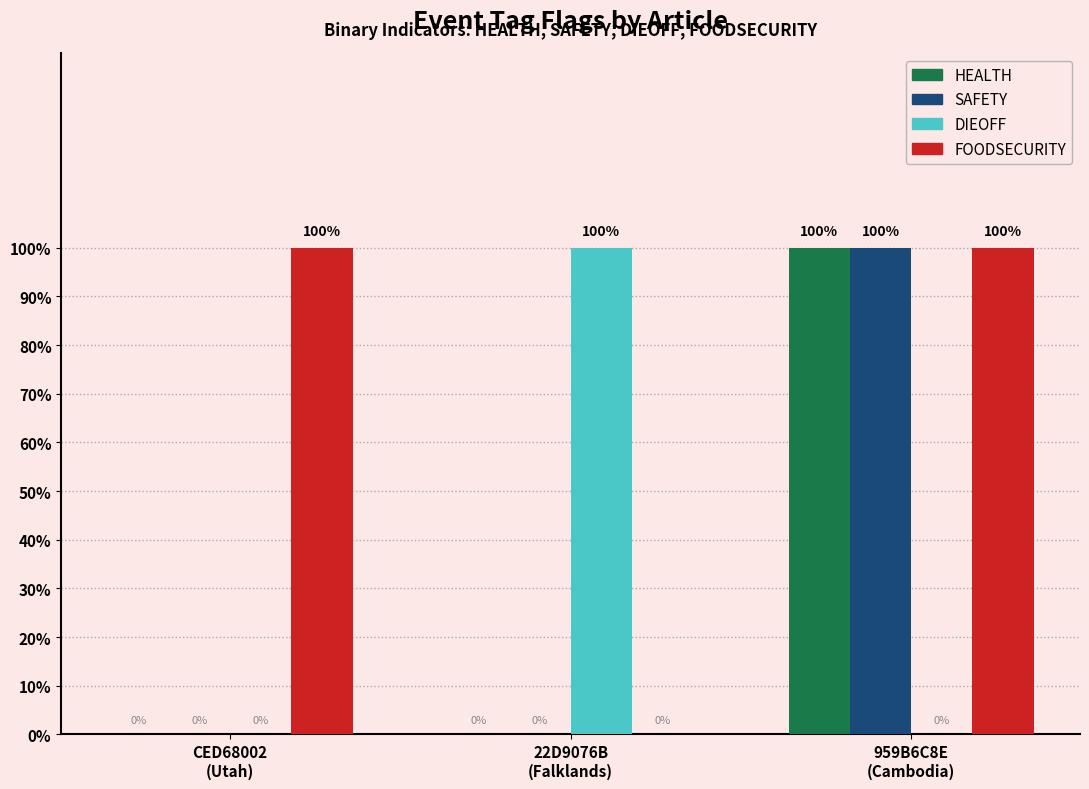

Reading right to left, list all the values displayed in this chart.

HEALTH: 959B6C8E
(Cambodia)=1	22D9076B
(Falklands)=0	CED68002
(Utah)=0
SAFETY: 959B6C8E
(Cambodia)=1	22D9076B
(Falklands)=0	CED68002
(Utah)=0
DIEOFF: 959B6C8E
(Cambodia)=0	22D9076B
(Falklands)=1	CED68002
(Utah)=0
FOODSECURITY: 959B6C8E
(Cambodia)=1	22D9076B
(Falklands)=0	CED68002
(Utah)=1